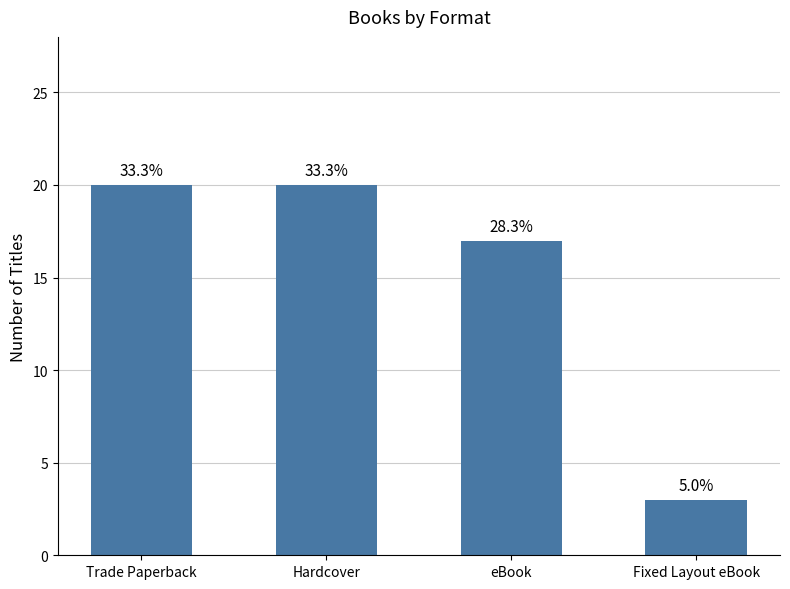

Are the bars horizontal?

No